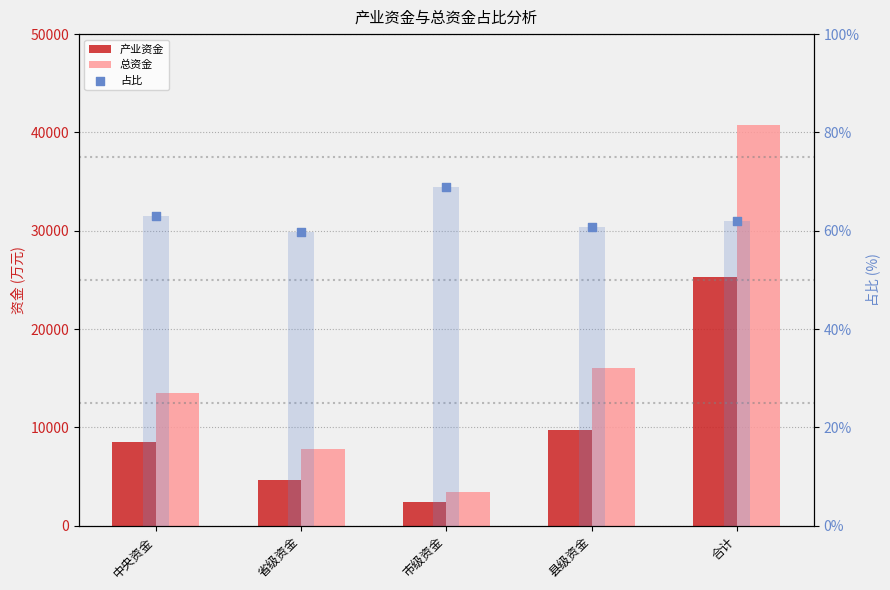

Is the value of 总资金 at 合计 greater than the value of 产业资金 at 省级资金?

Yes